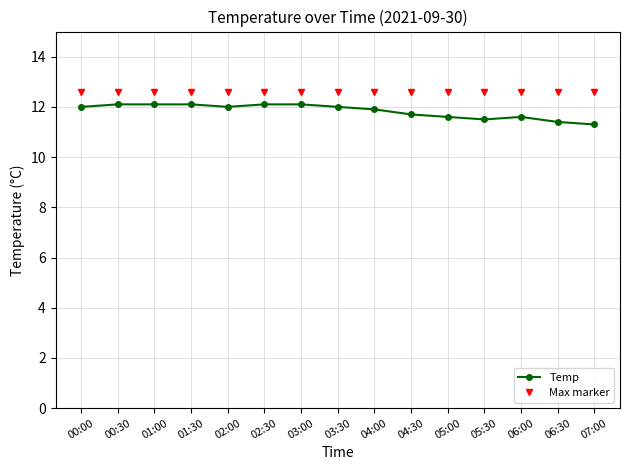

True or false: Max marker has a value of 12.6 at 04:00.

True